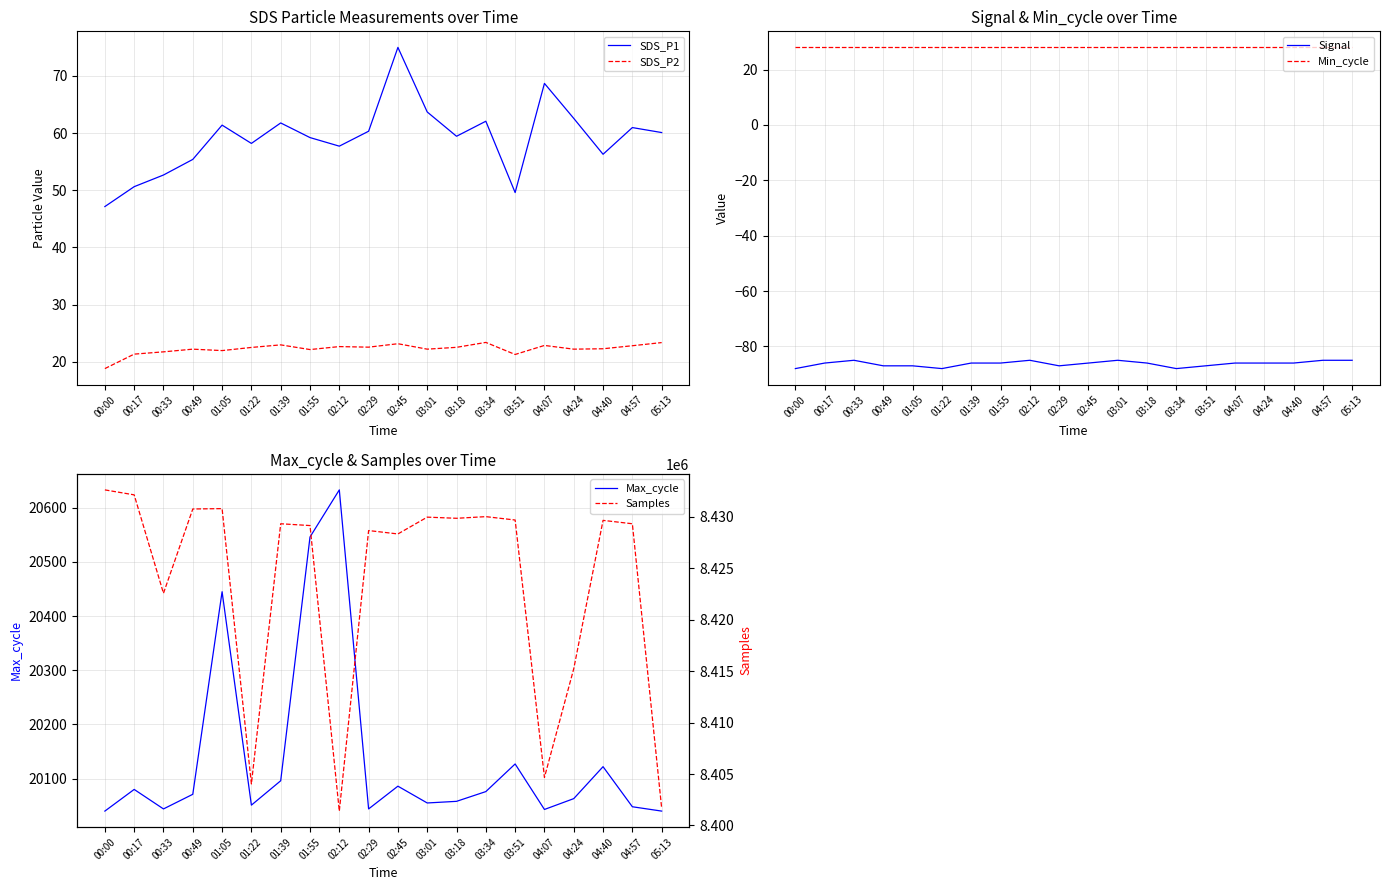

At how many categories does at least one series exceed 835301?

20